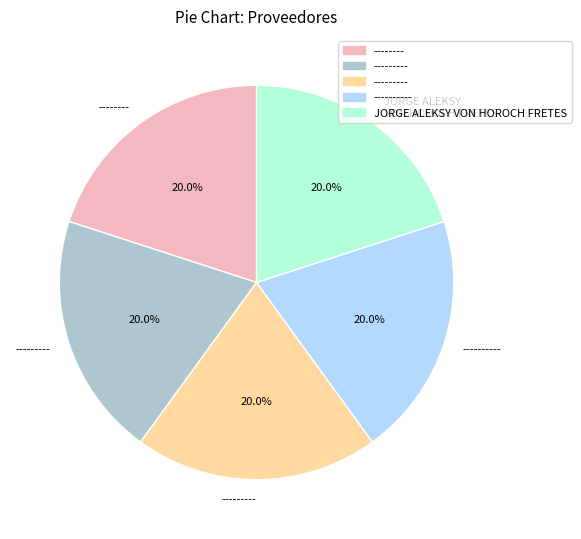

Does any single category account for the majority?

No